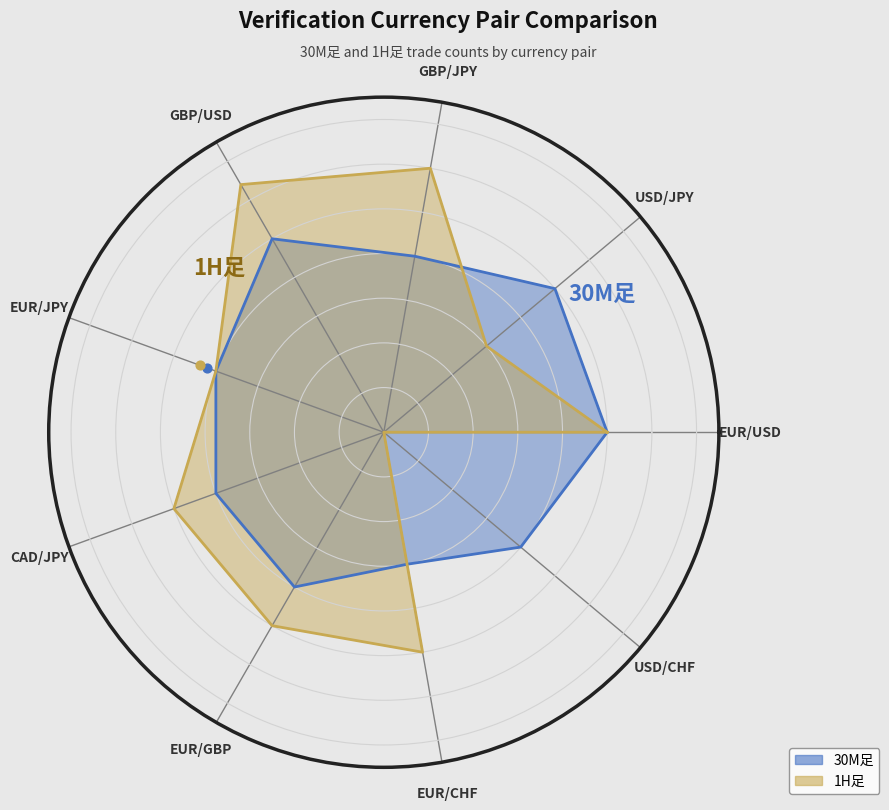

What is the total value across all series at EUR/JPY?

80